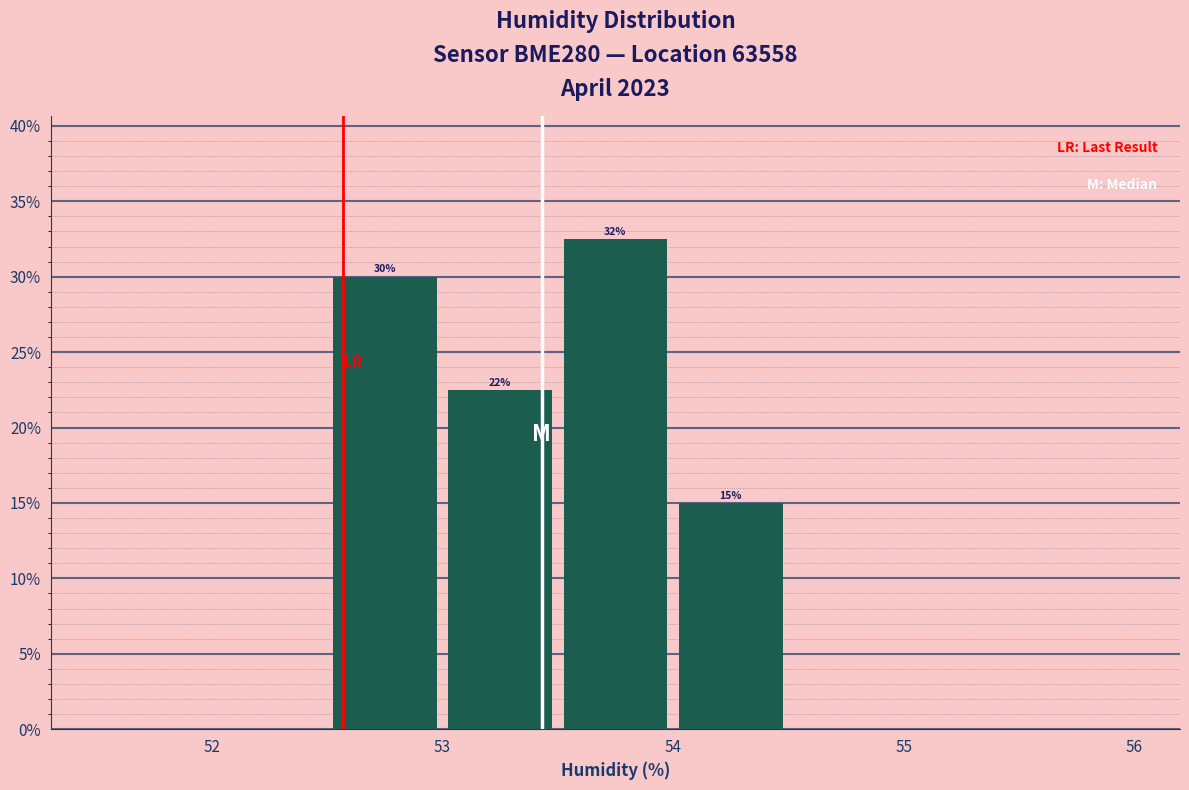

Over which range of the x-axis is the bar tallest?

53.5 to 54.0